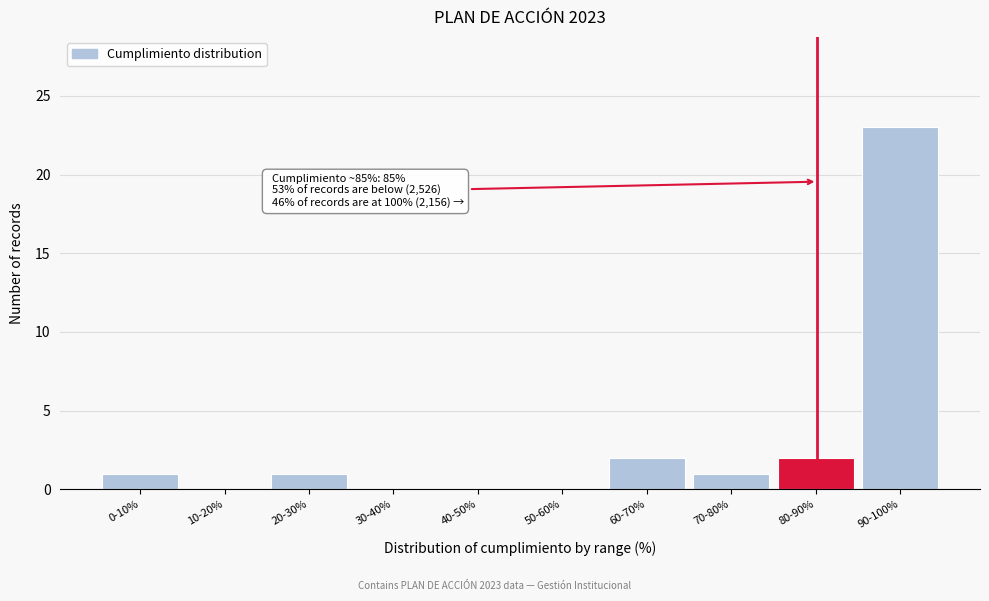

Reading right to left, extract all data points from this chart.

90-100%=23	80-90%=2	70-80%=1	60-70%=2	50-60%=0	40-50%=0	30-40%=0	20-30%=1	10-20%=0	0-10%=1